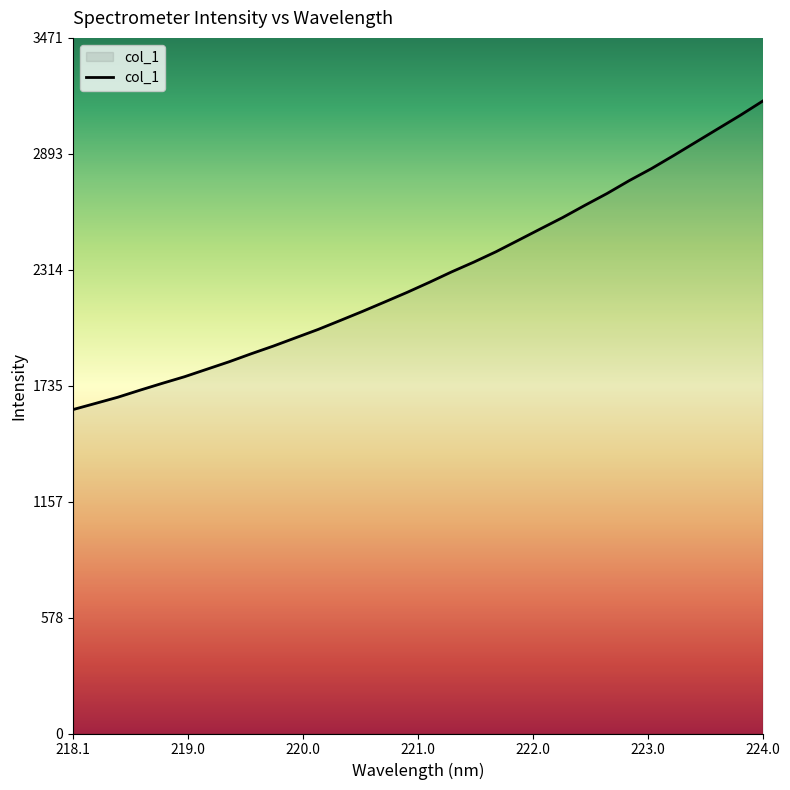

What is the maximum value shown in the chart?

3156.0